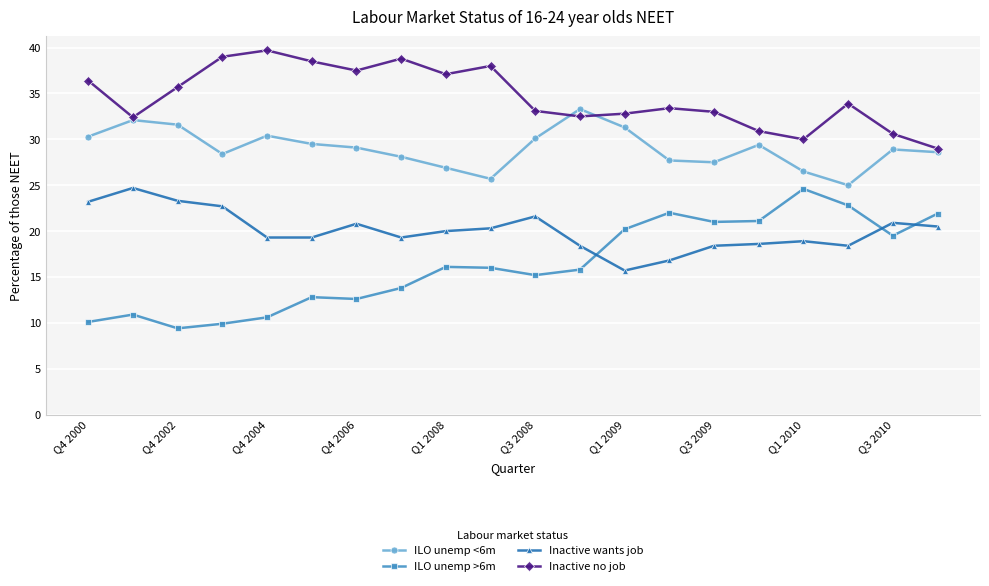

Which series has the largest total across all categories?

Inactive no job